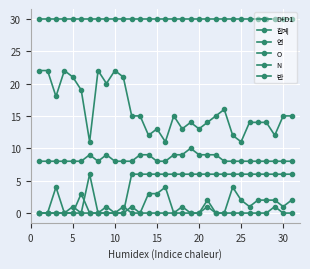

How many data points does each series have?

31